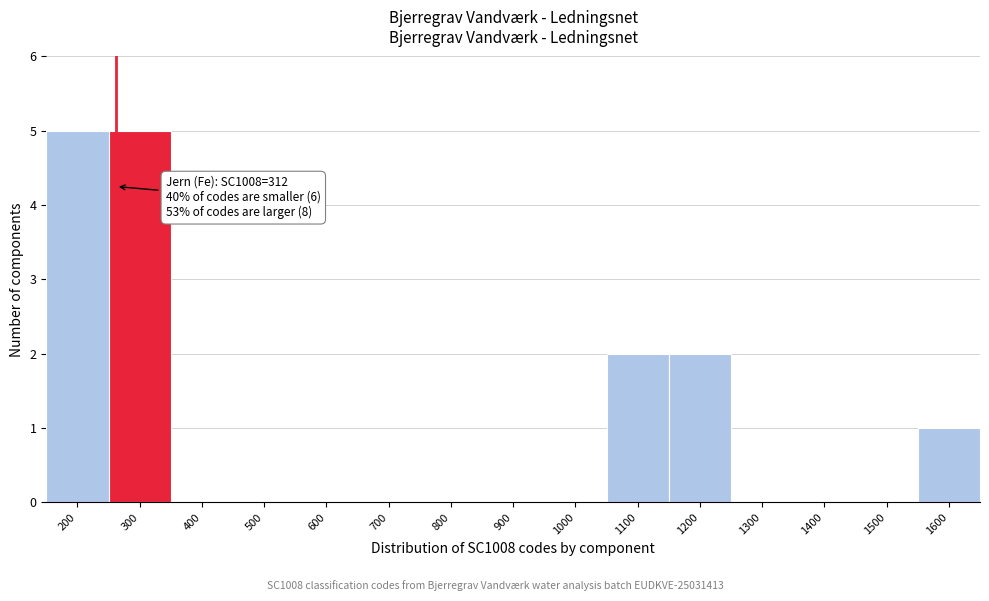

Reading right to left, list all the values displayed in this chart.

1600=1	1500=0	1400=0	1300=0	1200=2	1100=2	1000=0	900=0	800=0	700=0	600=0	500=0	400=0	300=5	200=5